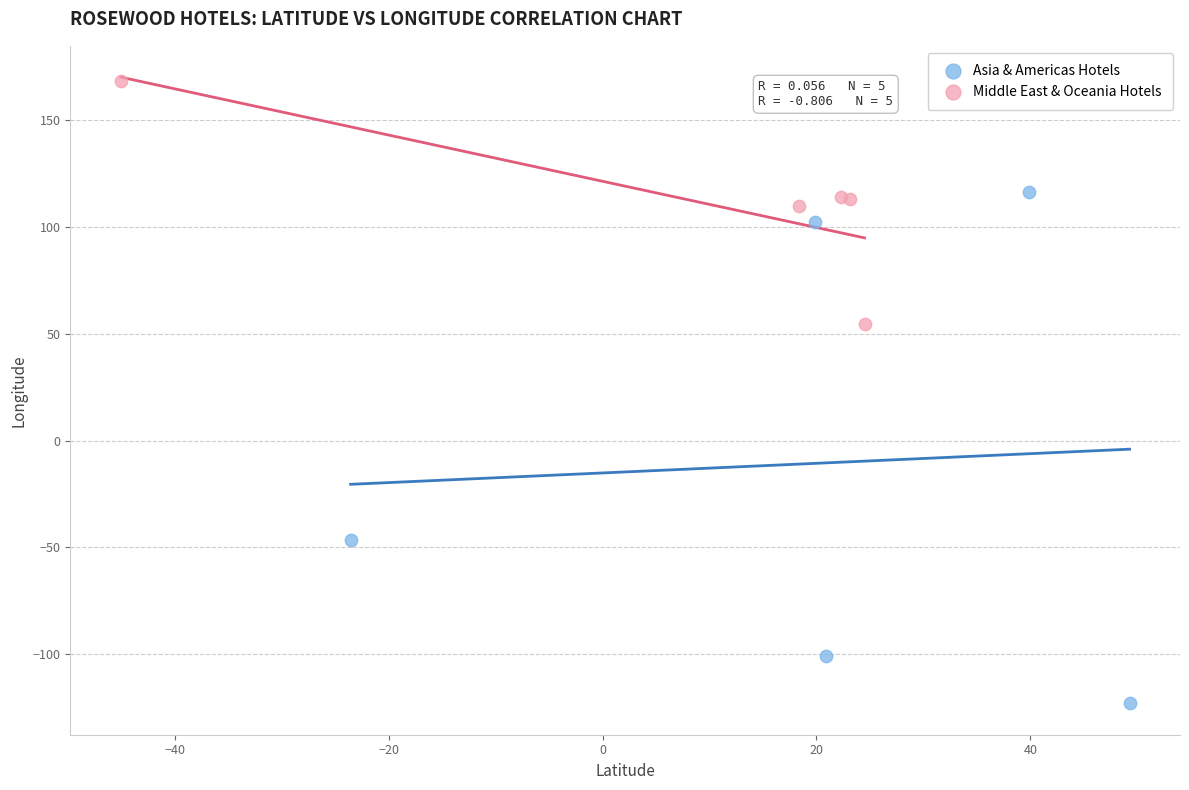

Which series has the largest Y range (max minus min)?

Asia & Americas Hotels